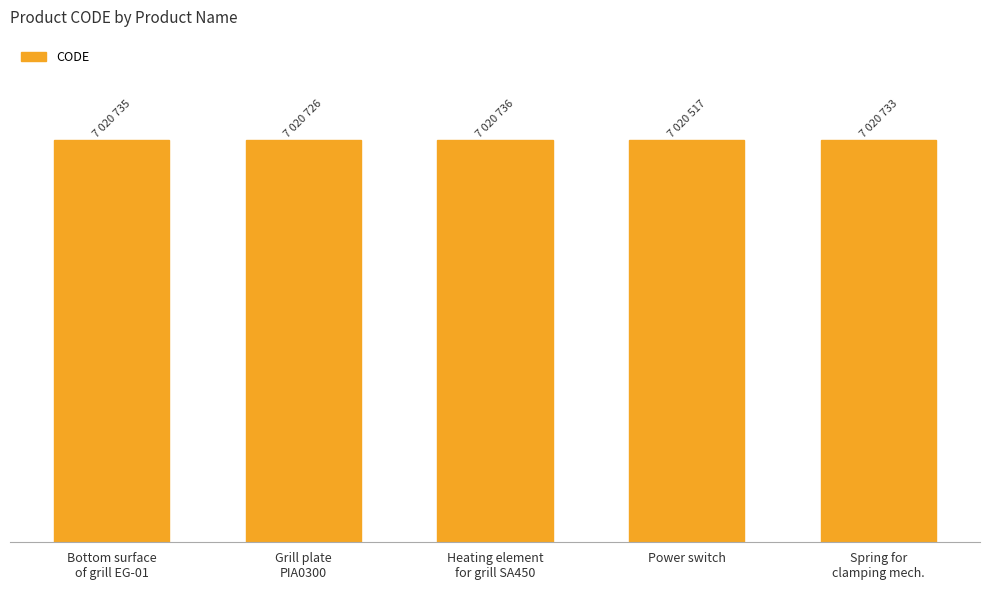

What is the difference between the values at Bottom surface
of grill EG-01 and Spring for
clamping mech.?

2